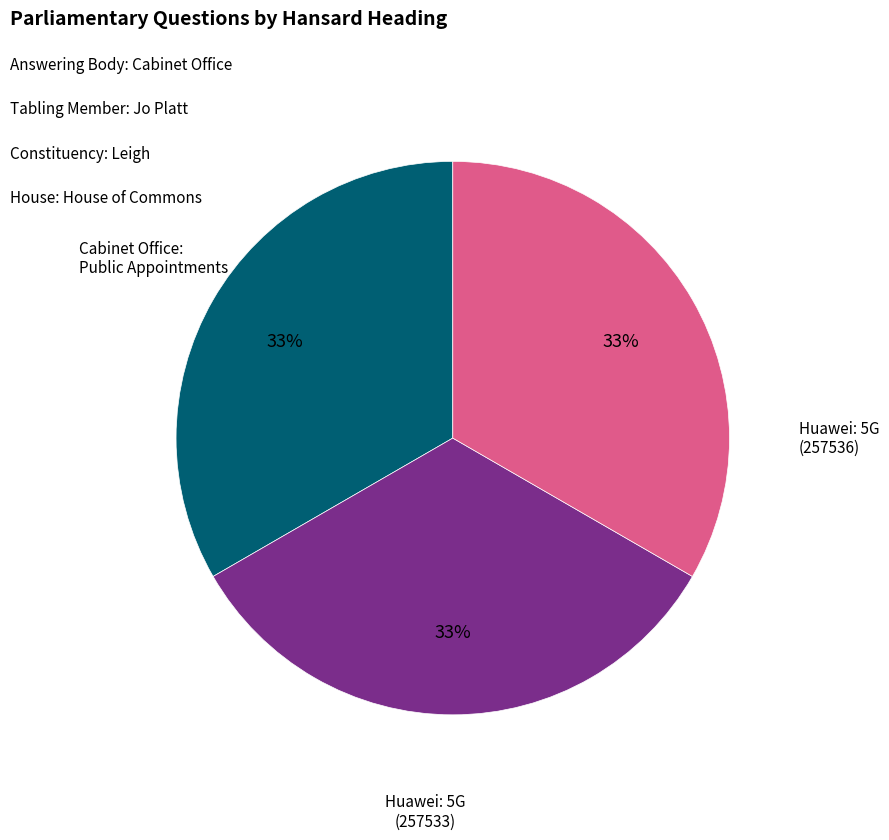

Combined, do Huawei: 5G (257533) and Huawei: 5G (257536) account for over 50%?

Yes